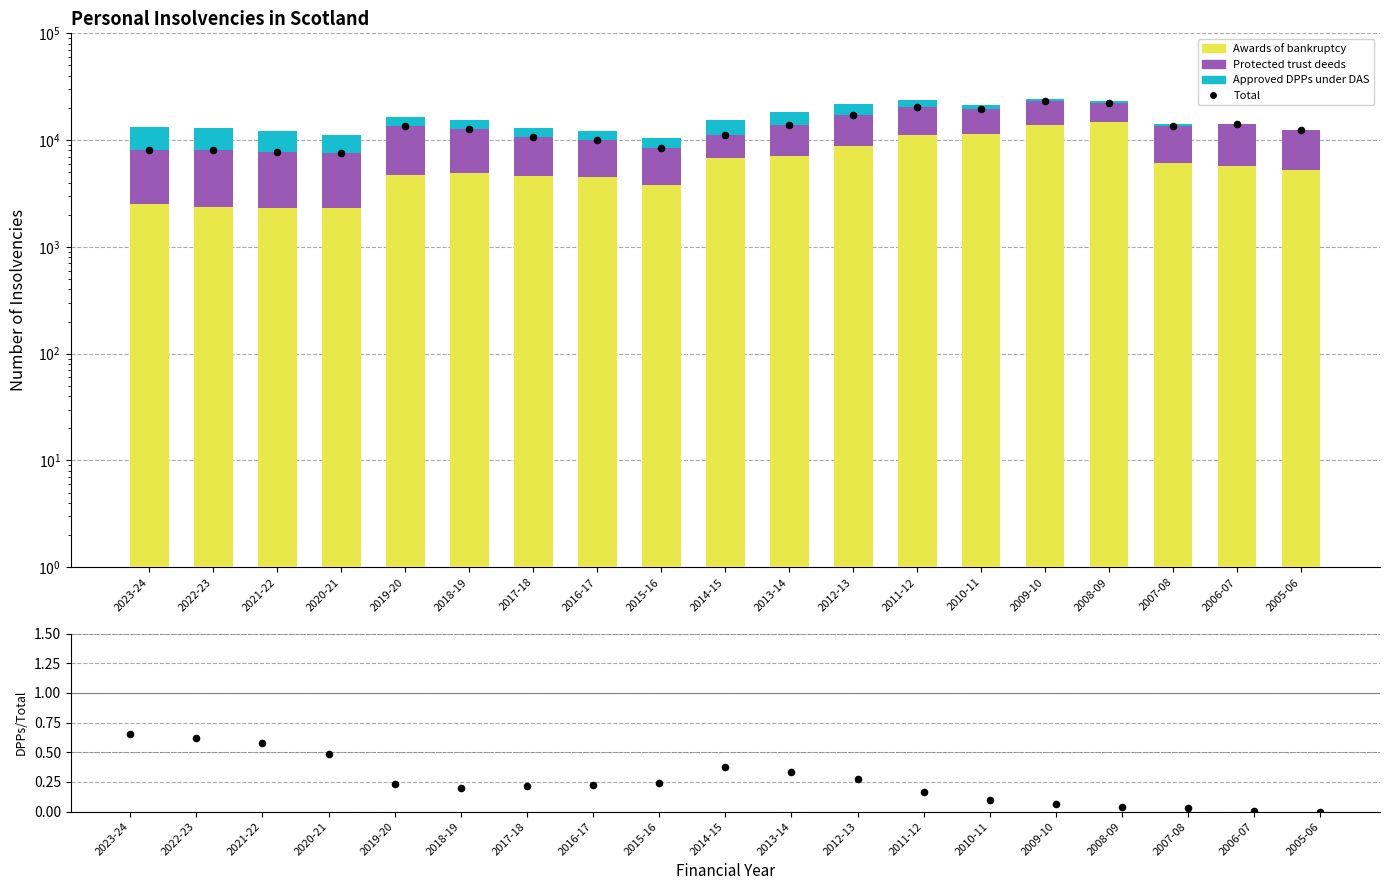

Is the value of DPPs/Total at 2018-19 greater than the value of Total at 2015-16?

No